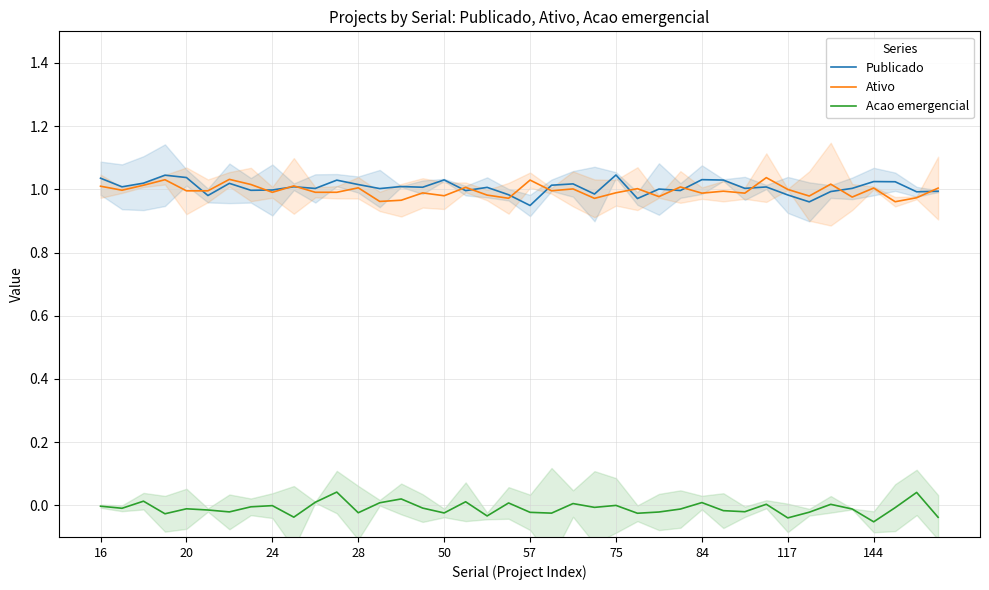

Which label corresponds to the smallest value in the chart?

36